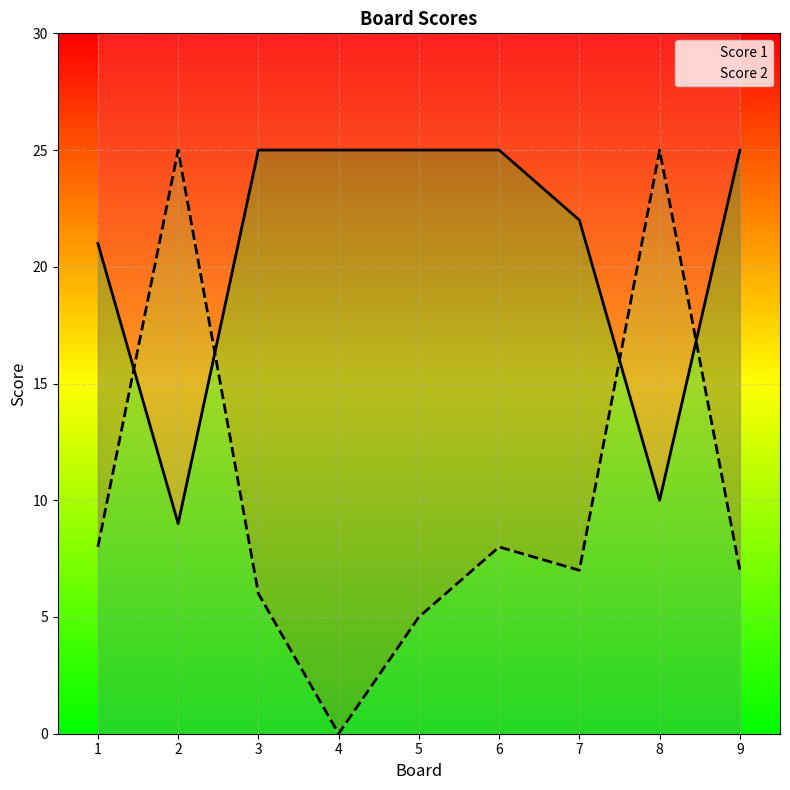

How many interior local valleys does the Score 2 series have?

2